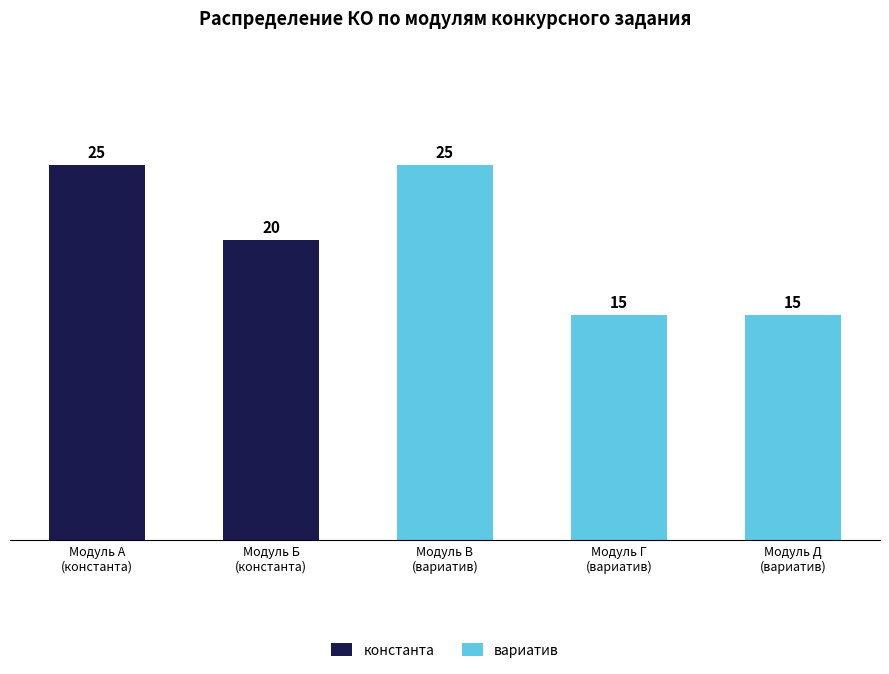

The value of вариатив at Модуль В
(вариатив) is 25. True or false?

True